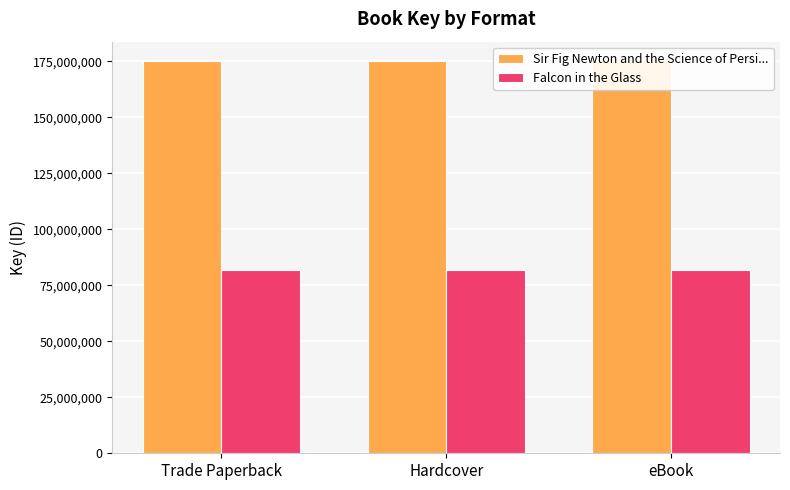

What is the total value across all series at Hardcover?

256720073